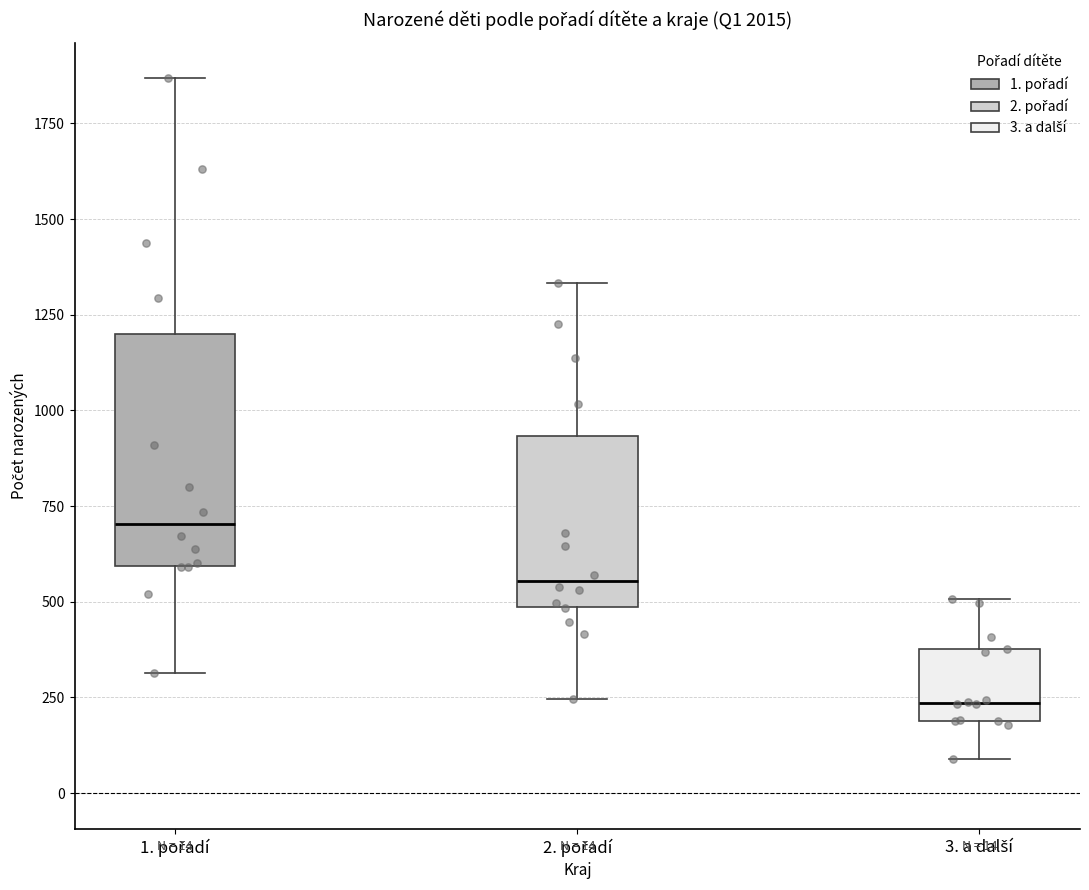

Which box's median line is the lowest?

3. a další